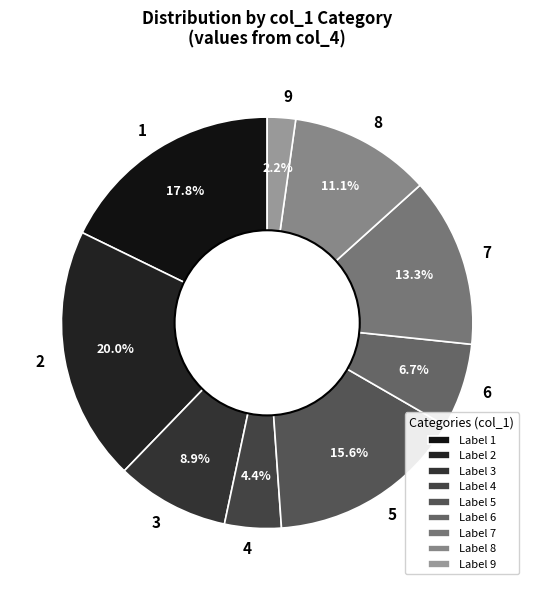

What is the ratio of the value at 9 to the value at 6?

0.3